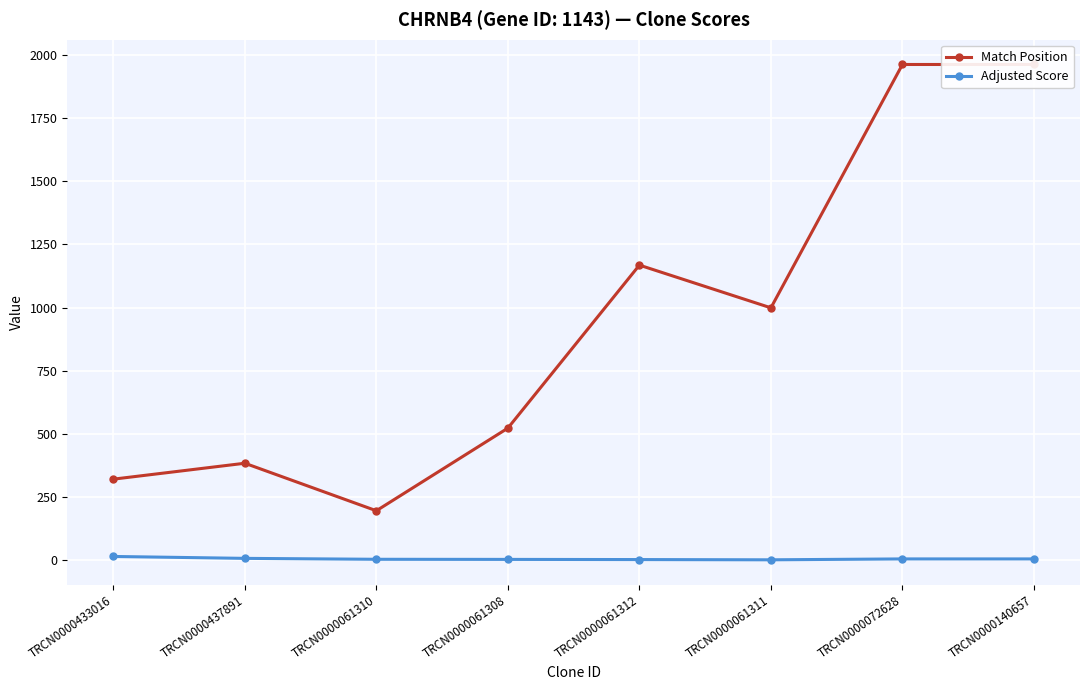

Does the chart display data point markers on the line(s)?

Yes